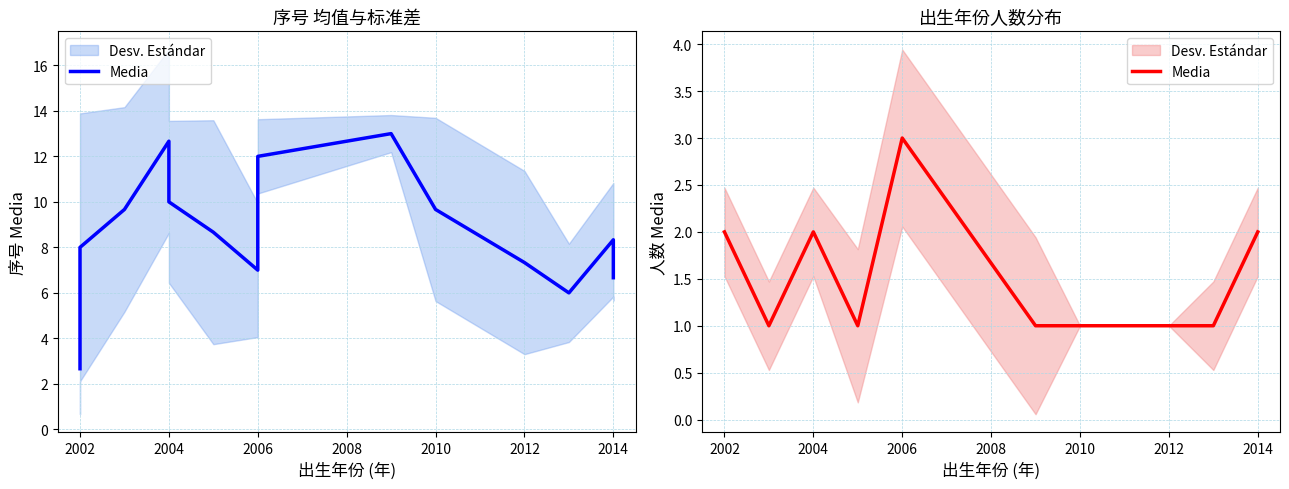

What is the label of the 7th point from the right?

2006